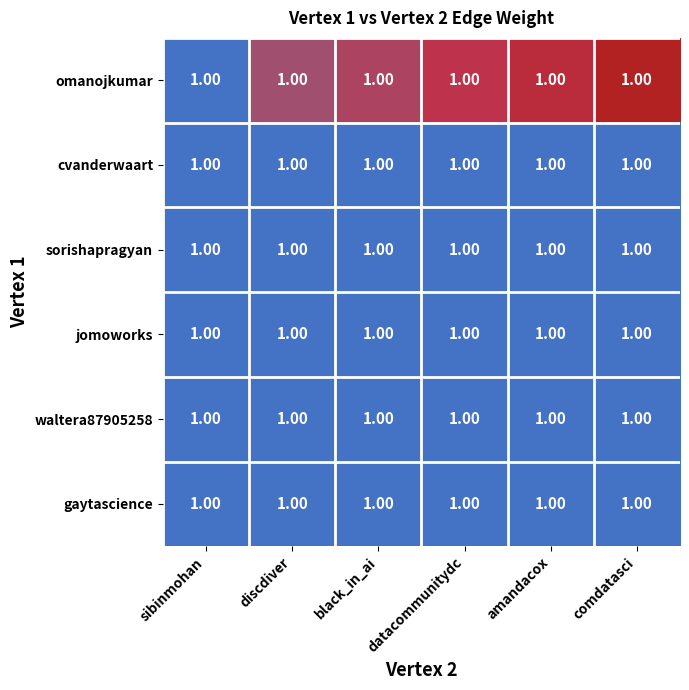

True or false: waltera87905258 has a value of 1.8 at datacommunitydc.

False